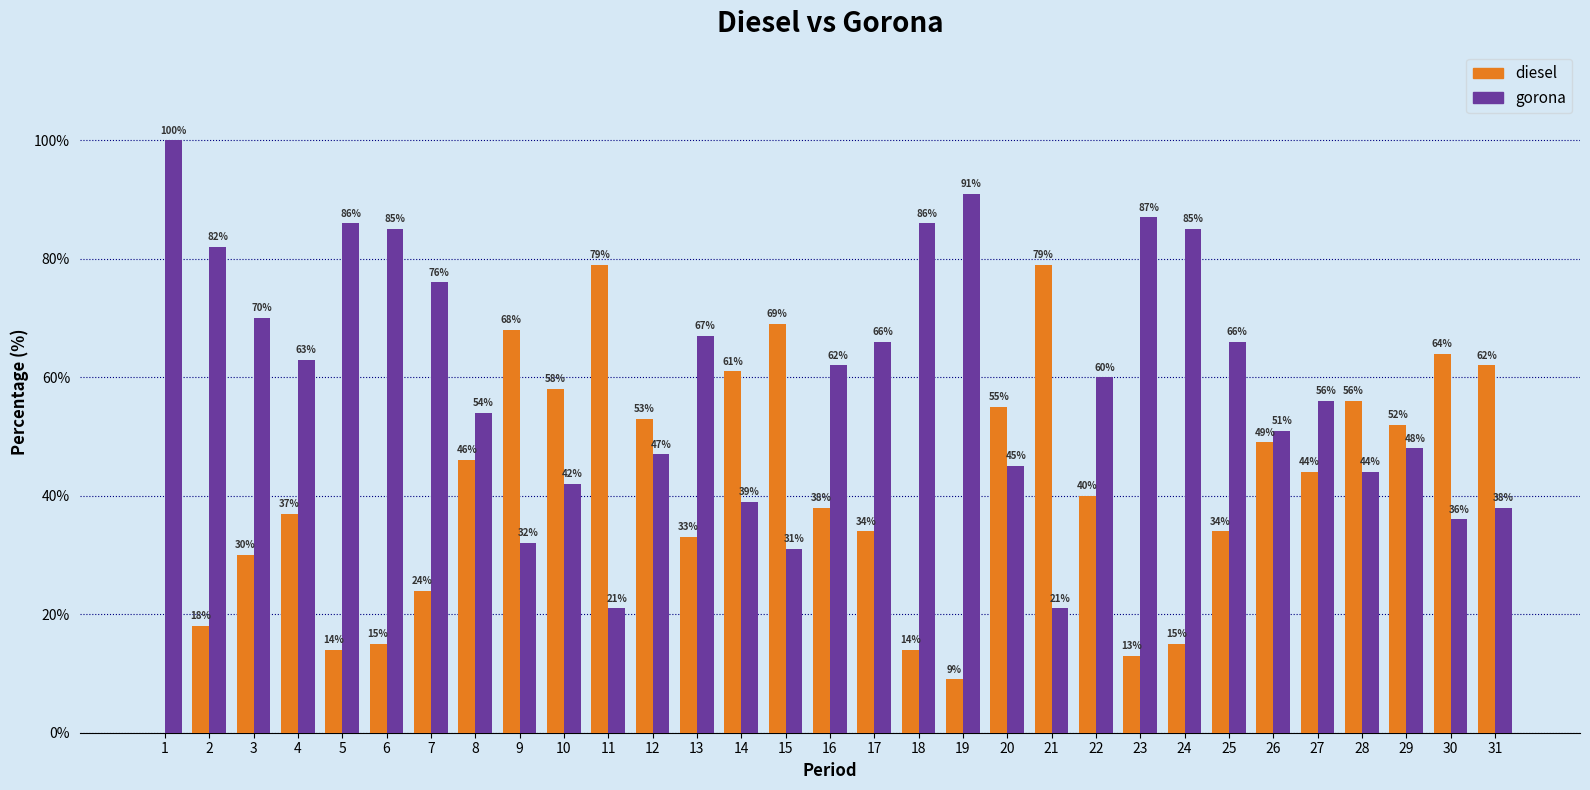

The gorona series shows 67 at 13. True or false?

True